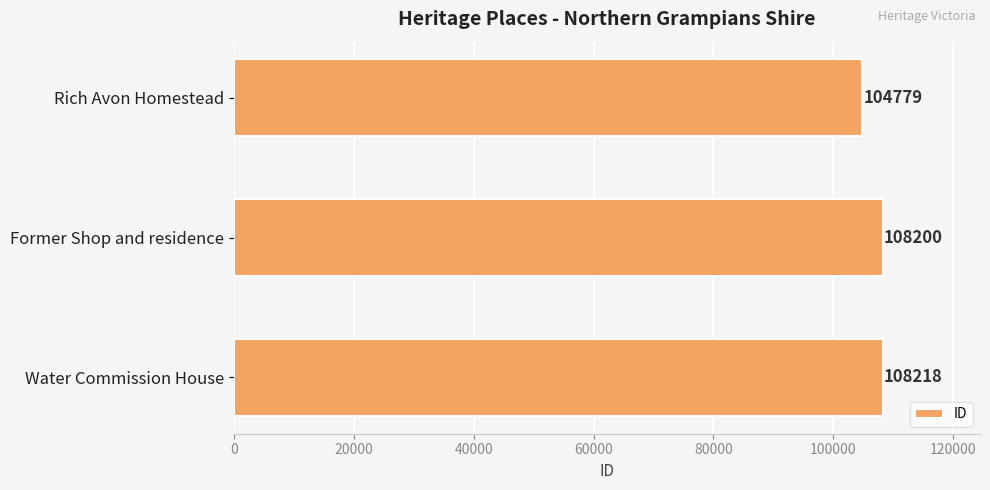

List the labels in order of value, smallest first.

Rich Avon Homestead, Former Shop and residence, Water Commission House